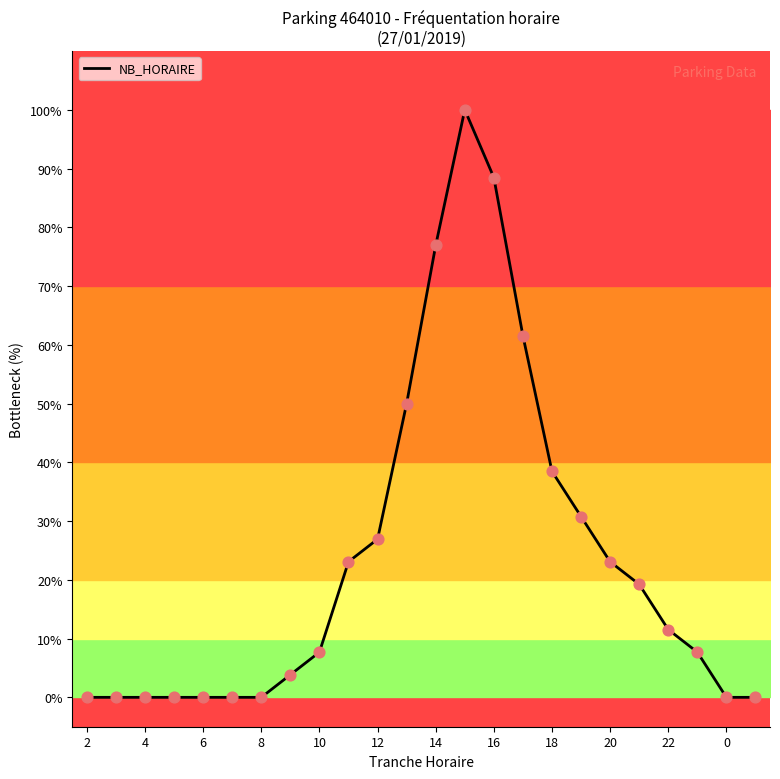

What is the greatest value displayed?

100.0